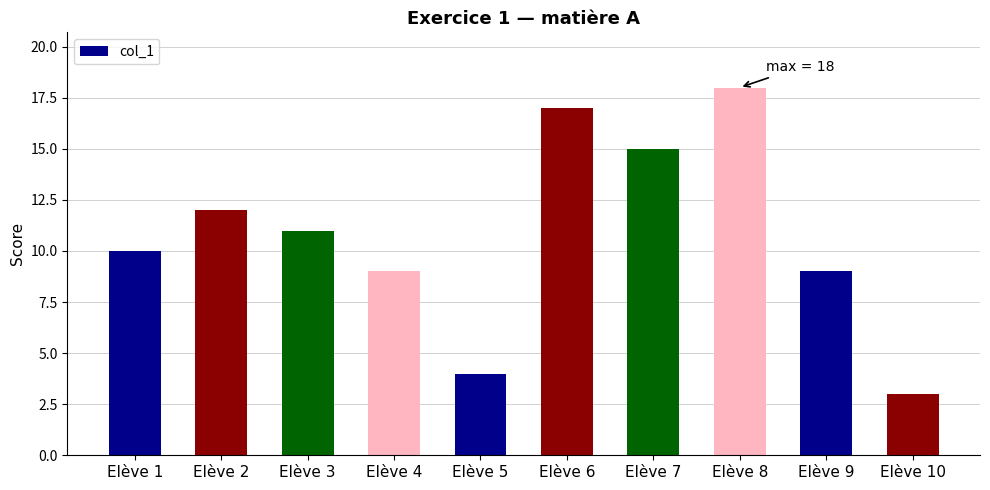

Reading right to left, list all the values displayed in this chart.

Elève 10=3	Elève 9=9	Elève 8=18	Elève 7=15	Elève 6=17	Elève 5=4	Elève 4=9	Elève 3=11	Elève 2=12	Elève 1=10